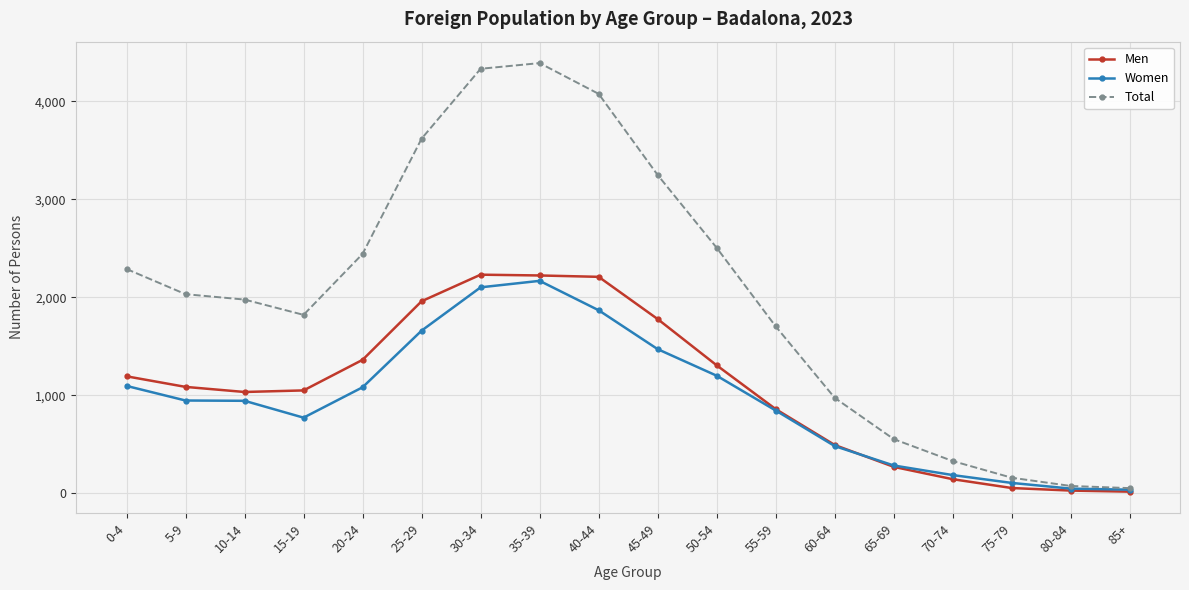

What is the label of the 13th point from the left?

60-64